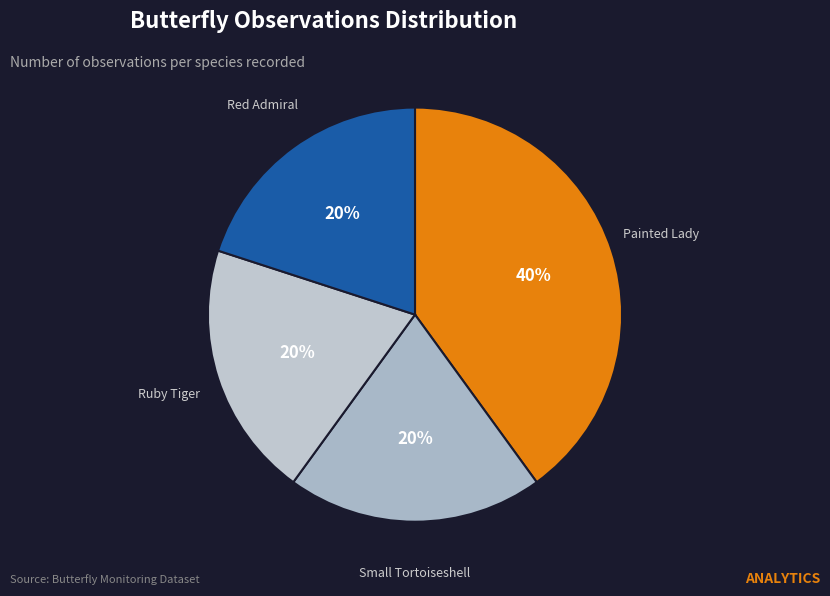

Between Painted Lady and Ruby Tiger, which is larger?

Painted Lady